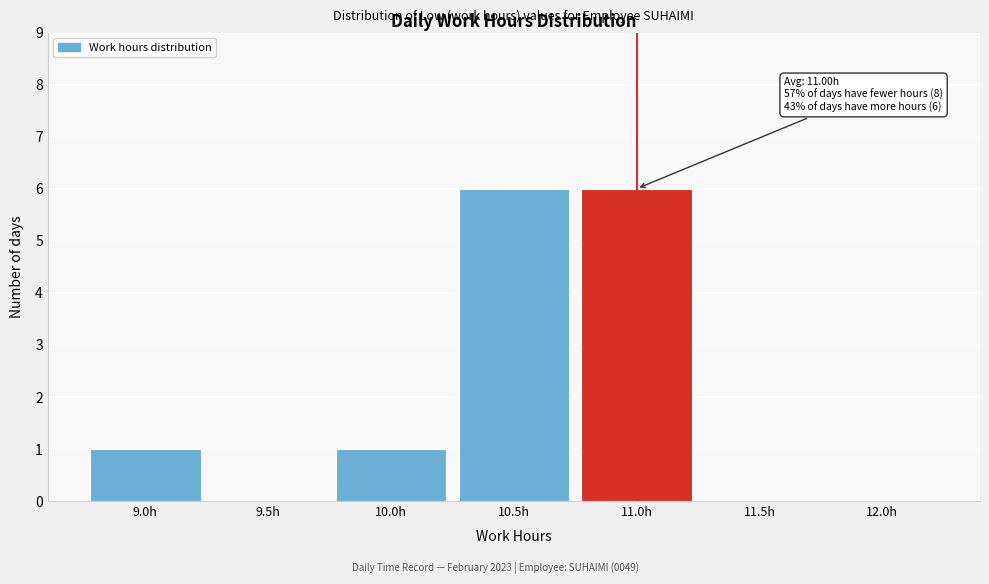

Reading left to right, transcribe all the data shown in this chart.

9.0h=1	9.5h=0	10.0h=1	10.5h=6	11.0h=6	11.5h=0	12.0h=0